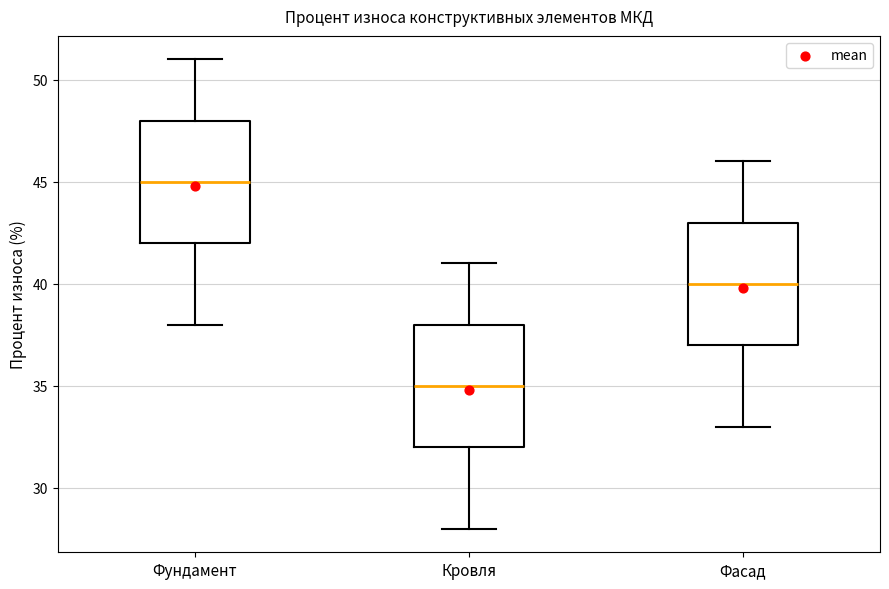

Reading left to right, read every box against the y-axis: the position of its median line, the range the box covers, and the ends of its whiskers. The values are not printed on the chart, so give them approximately, as read against the axis.

Фундамент: median 45, box 42 to 48, whiskers 38 to 51
Кровля: median 35, box 32 to 38, whiskers 28 to 41
Фасад: median 40, box 37 to 43, whiskers 33 to 46